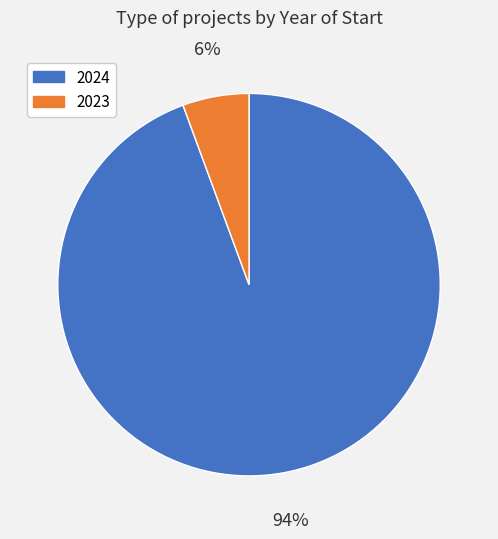

Is there a majority slice in this chart?

Yes